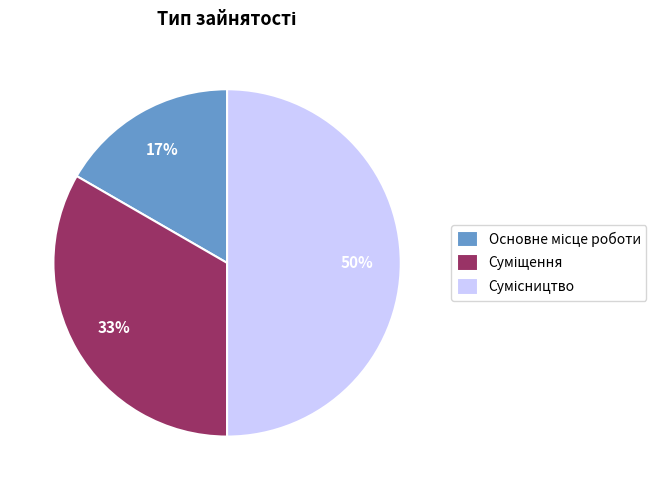

To the nearest percent, what is the difference between the largest and smallest slice percentages?

33%